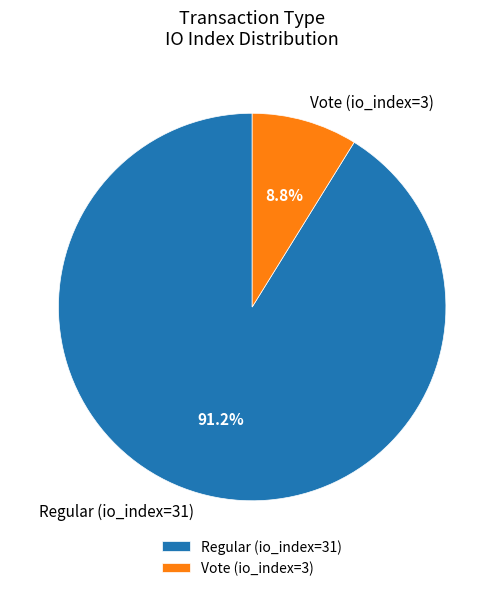

How many segments does this pie chart have?

2